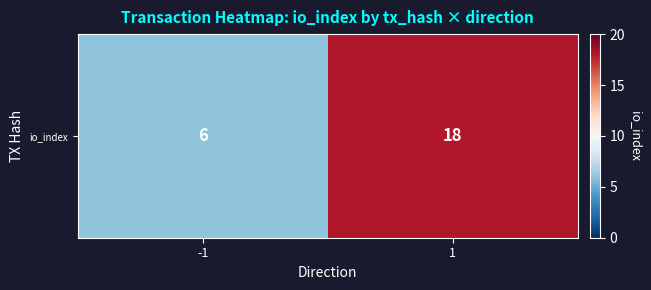

What is the smallest value displayed?

6